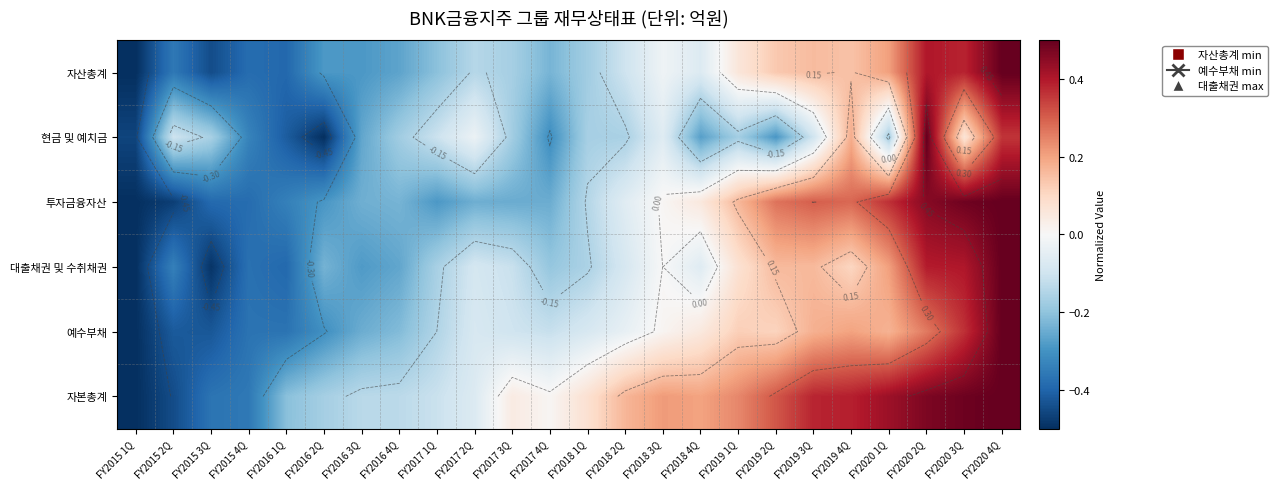

What is the difference between the 자본총계 values at FY2020 3Q and FY2016 3Q?

0.6